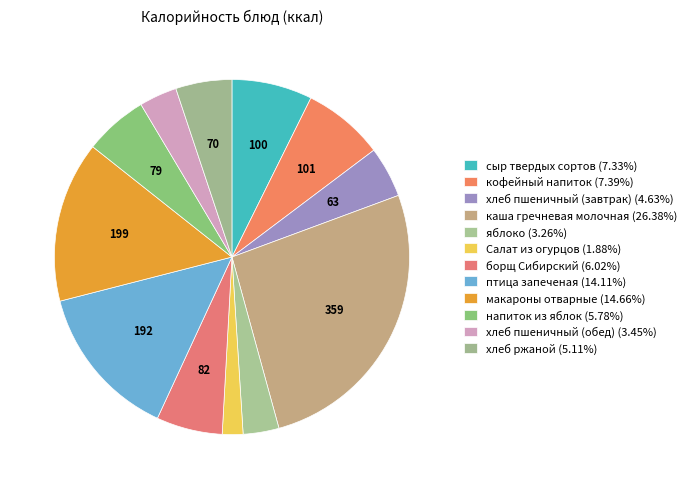

Which has a higher value, каша гречневая молочная or Салат из огурцов?

каша гречневая молочная